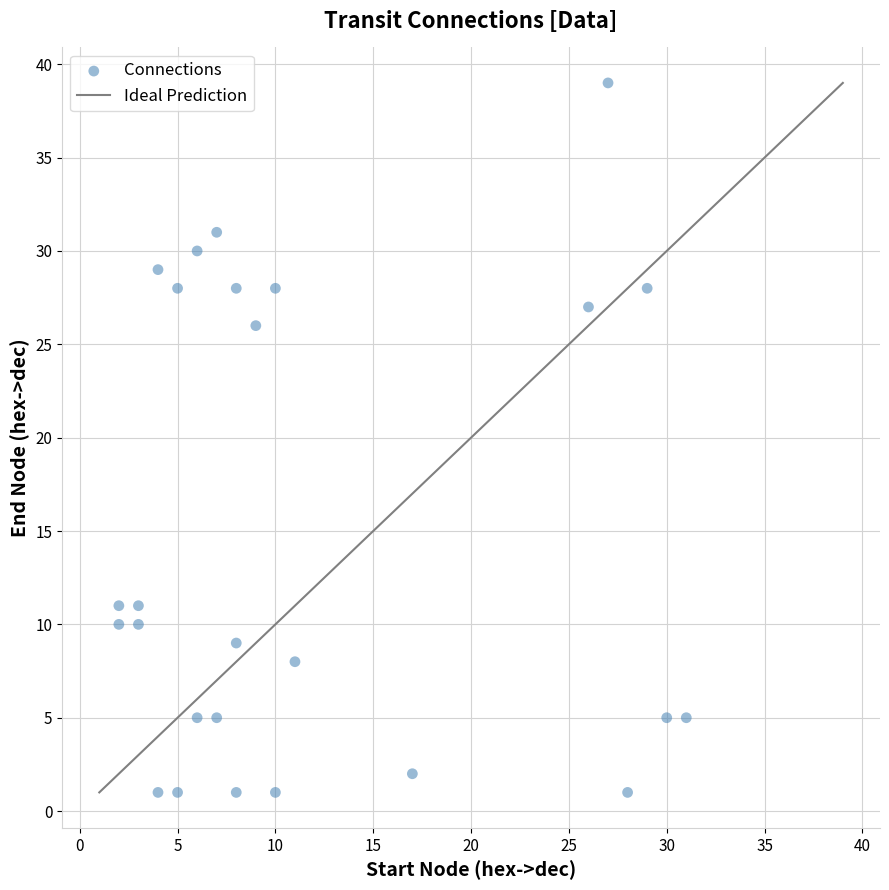

What Y value in the scatter plot is closest to 20?

26